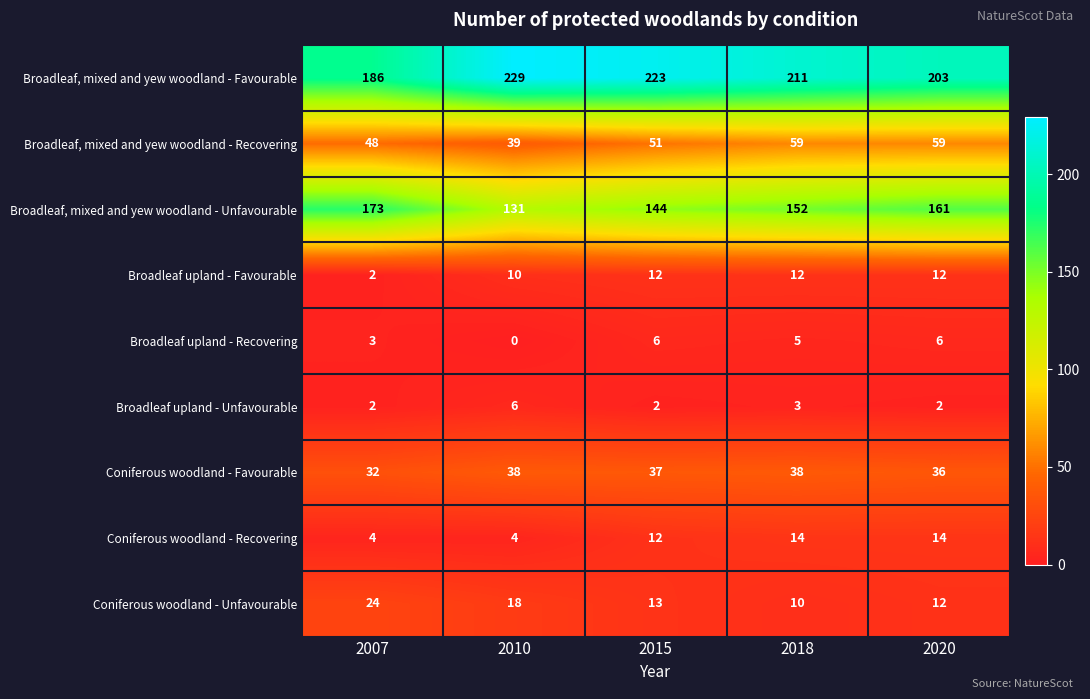

Between 2007 and 2018, which series saw the biggest shift?

Broadleaf, mixed and yew woodland - Favourable